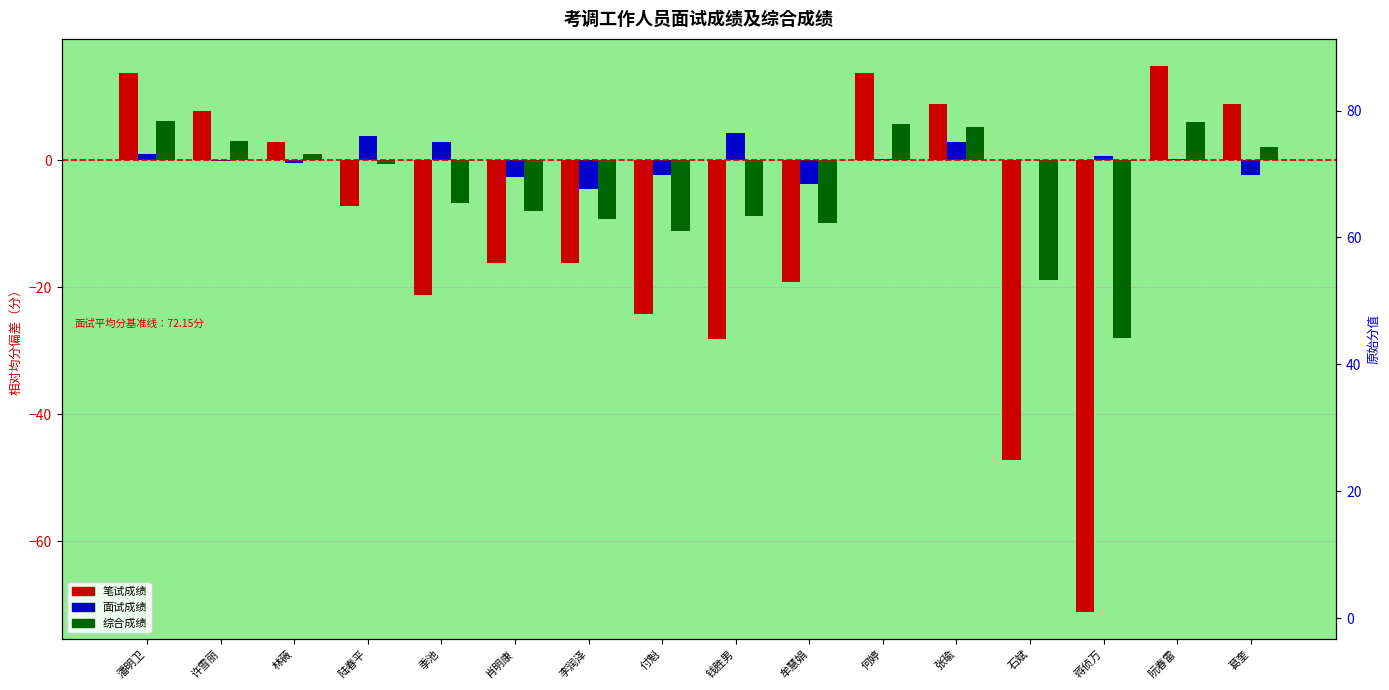

Is the value of 笔试成绩 at 林薇 greater than the value of 面试成绩 at 季池?

No